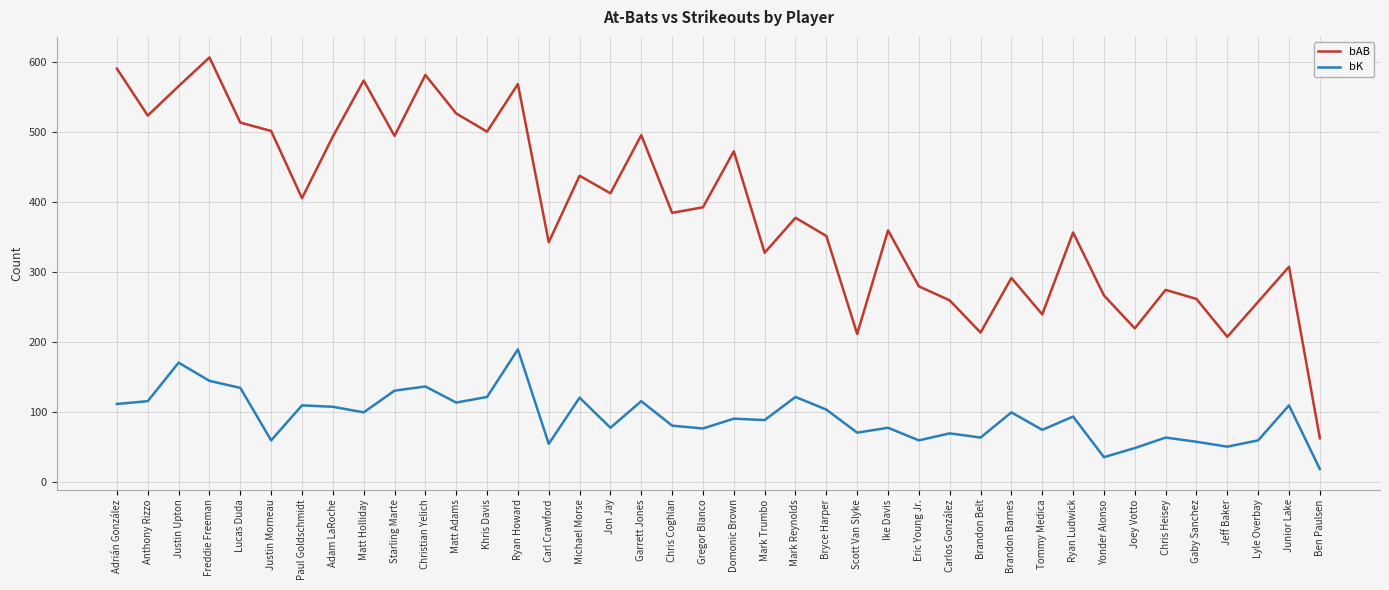

What is the average value of the bAB series?

388